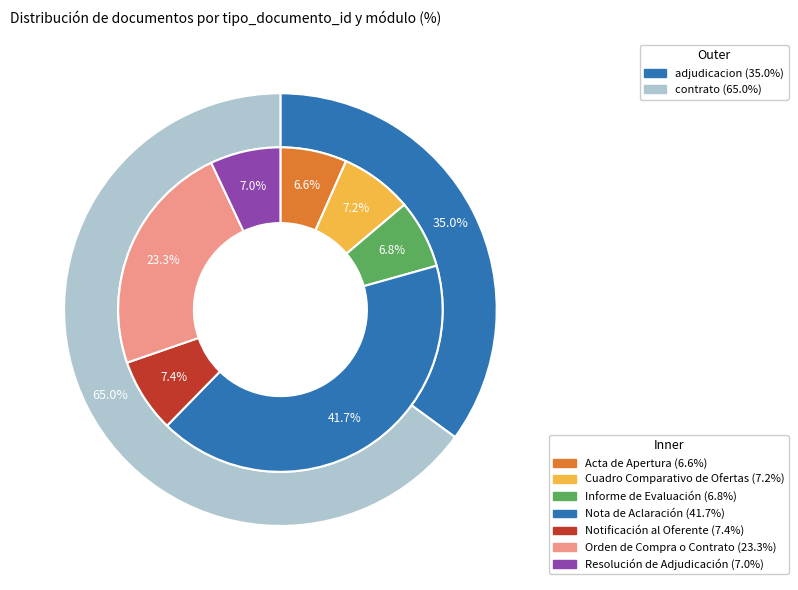

Between Acta de Apertura and Orden de Compra o Contrato, which is larger?

Orden de Compra o Contrato